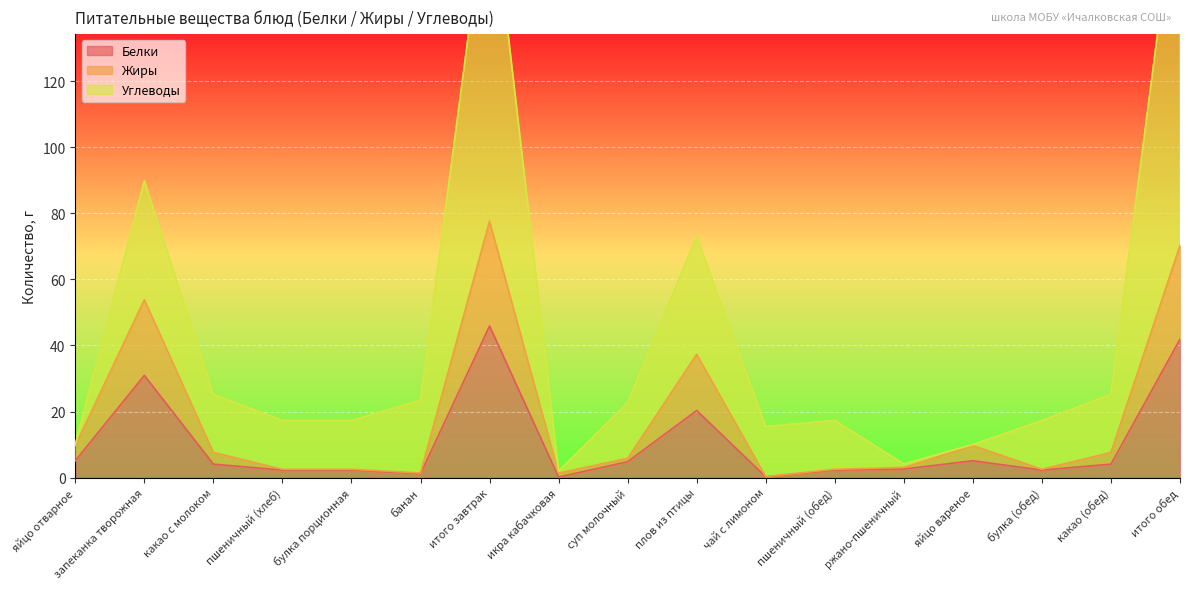

What is the difference between the maximum and second lowest values in the Белки series?

45.6